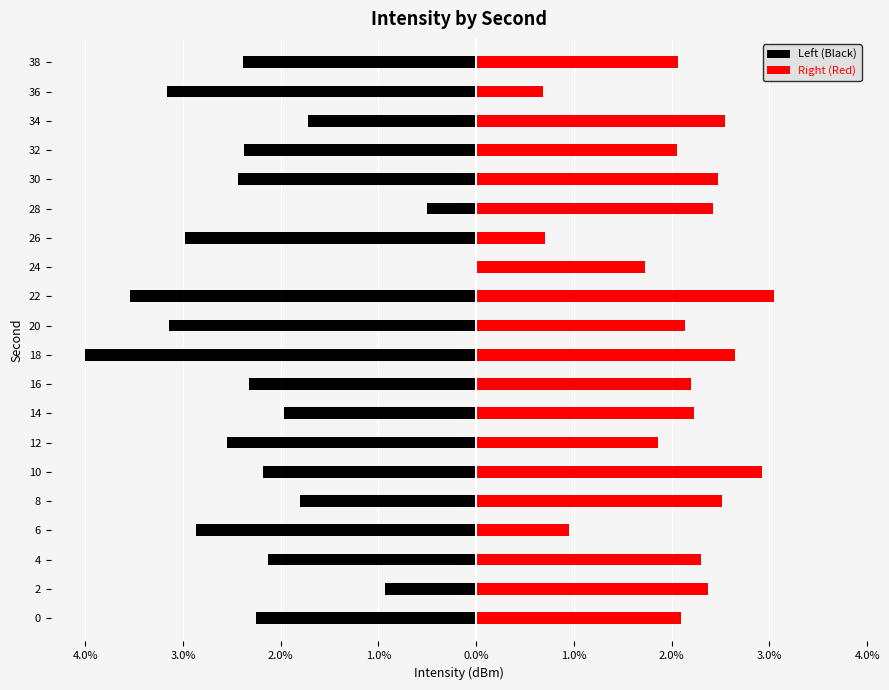

How many negative values does the Left (Black) series have?

19